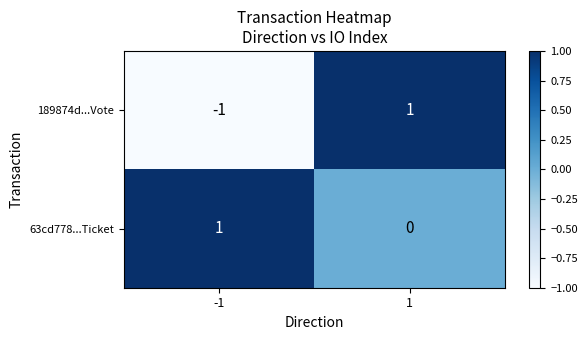

Is the value of 189874d...Vote at -1 greater than the value of 63cd778...Ticket at 1?

No